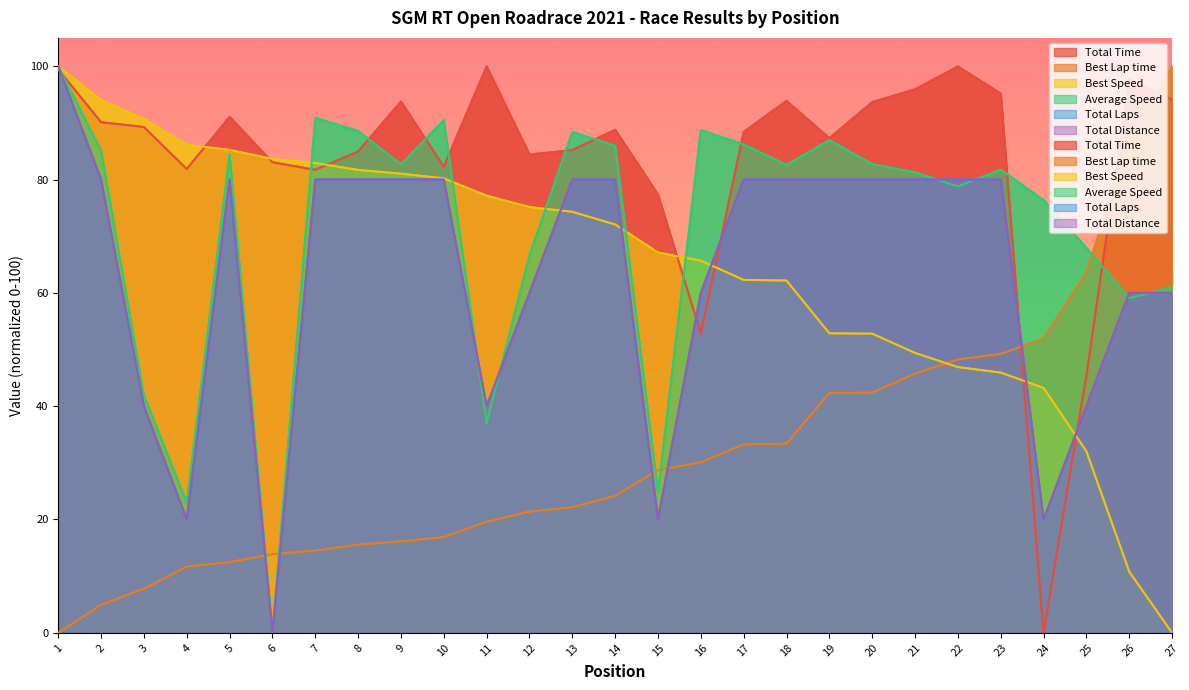

At which label is Total Laps closest to 49?

3